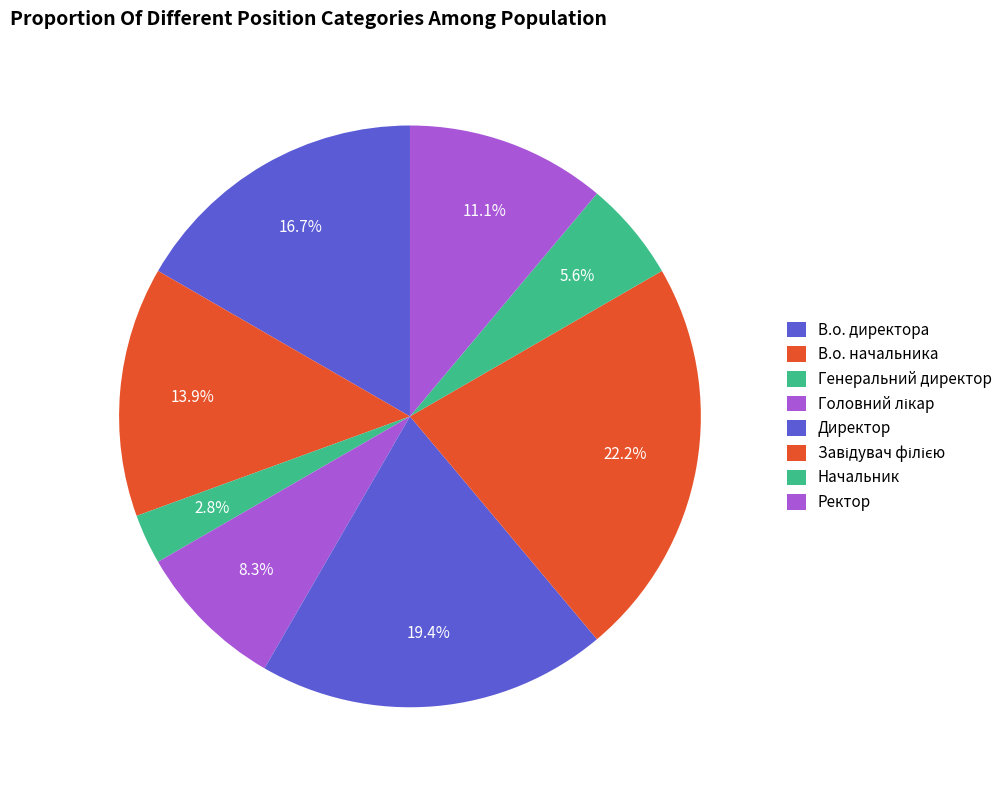

To the nearest percent, what is the average slice percentage?

12%